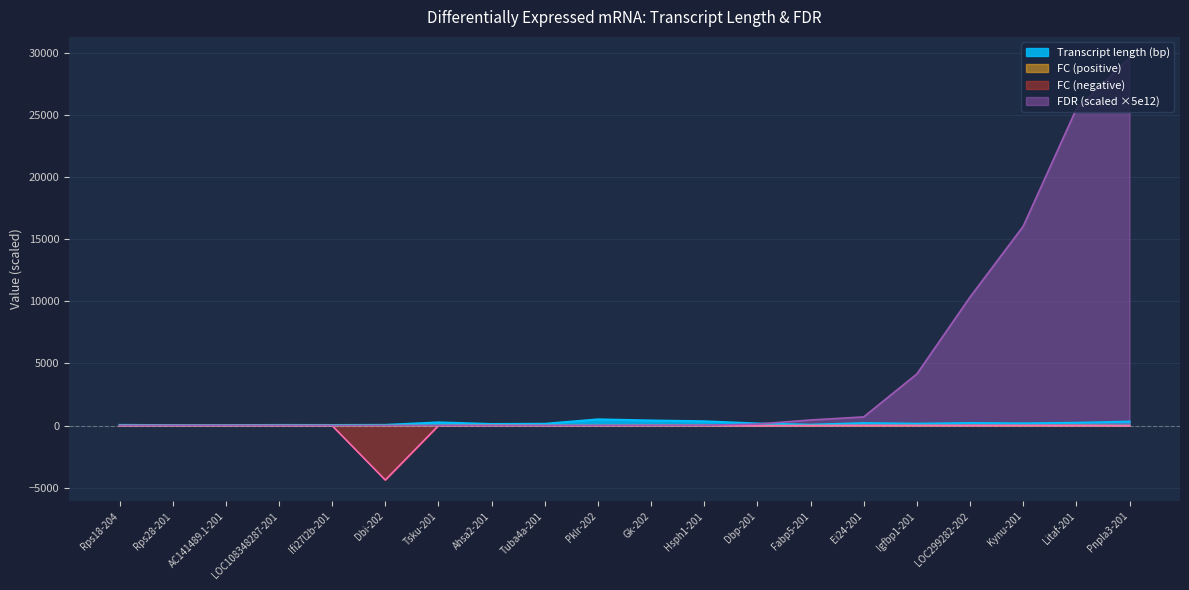

Reading left to right, extract all data points from this chart.

Transcript length (bp): Rps18-204=54.4	Rps28-201=33.9	AC141489.1-201=34.3	LOC108348287-201=49.3	Ifi27l2b-201=45.1	Dbi-202=56.5	Tsku-201=257.3	Ahsa2-201=125.9	Tuba4a-201=144.8	Pklr-202=500.7	Gk-202=410.7	Hsph1-201=344.6	Dbp-201=170.2	Fabp5-201=72.3	Ei24-201=201.0	Igfbp1-201=152.8	LOC299282-202=205.7	Kynu-201=180.4	Litaf-201=223.8	Pnpla3-201=321.5
FDR: Rps18-204=0.0	Rps28-201=0.0	AC141489.1-201=0.0	LOC108348287-201=0.0	Ifi27l2b-201=0.0	Dbi-202=0.0	Tsku-201=0.0	Ahsa2-201=0.0	Tuba4a-201=0.5	Pklr-202=1.8	Gk-202=14.0	Hsph1-201=25.0	Dbp-201=123.0	Fabp5-201=450.5	Ei24-201=700.0	Igfbp1-201=4160.0	LOC299282-202=10350.0	Kynu-201=16050.0	Litaf-201=25500.0	Pnpla3-201=29600.0